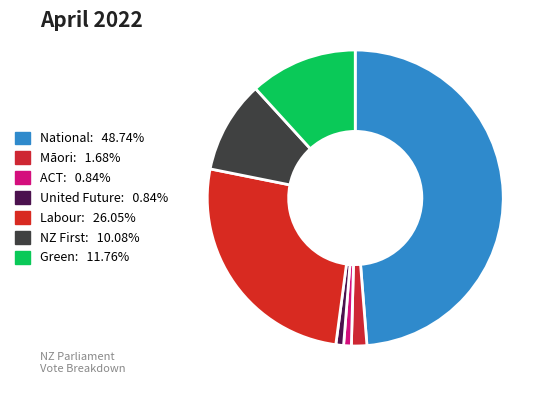

What percentage is the Green slice, to the nearest percent?

12%